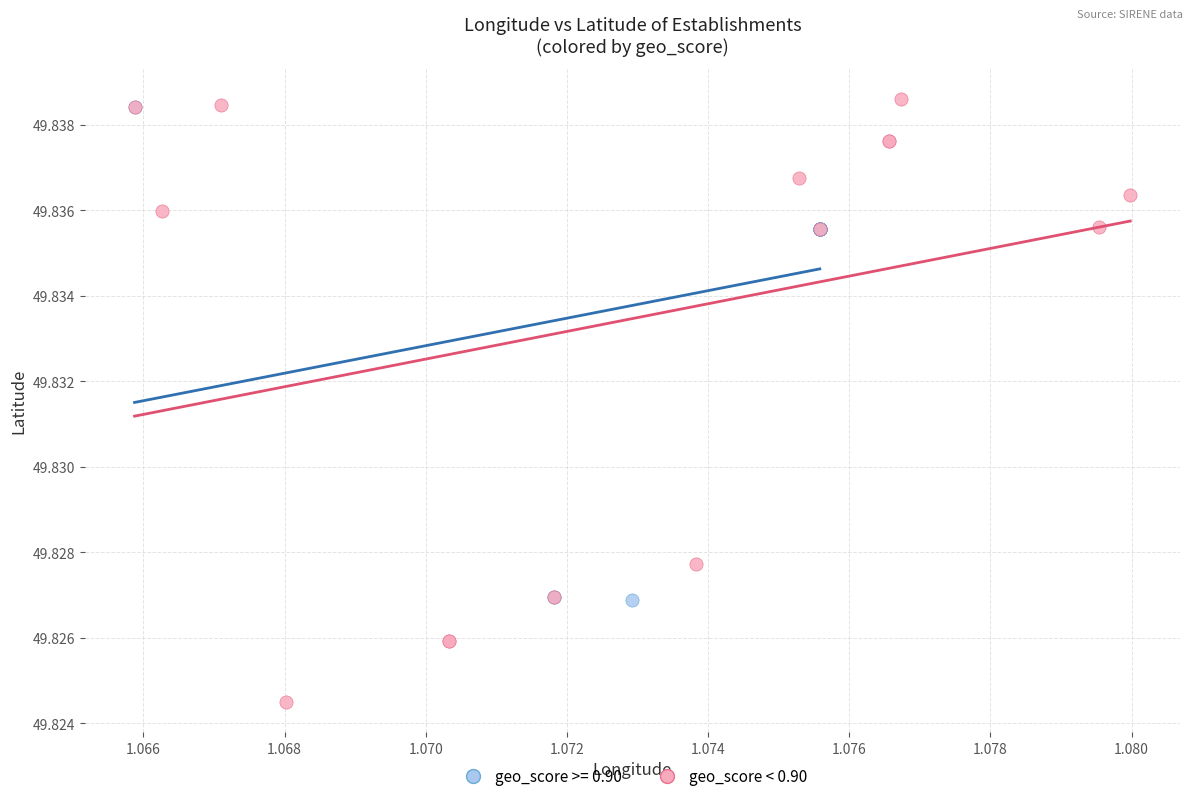

Which series has the largest Y range (max minus min)?

geo_score < 0.90